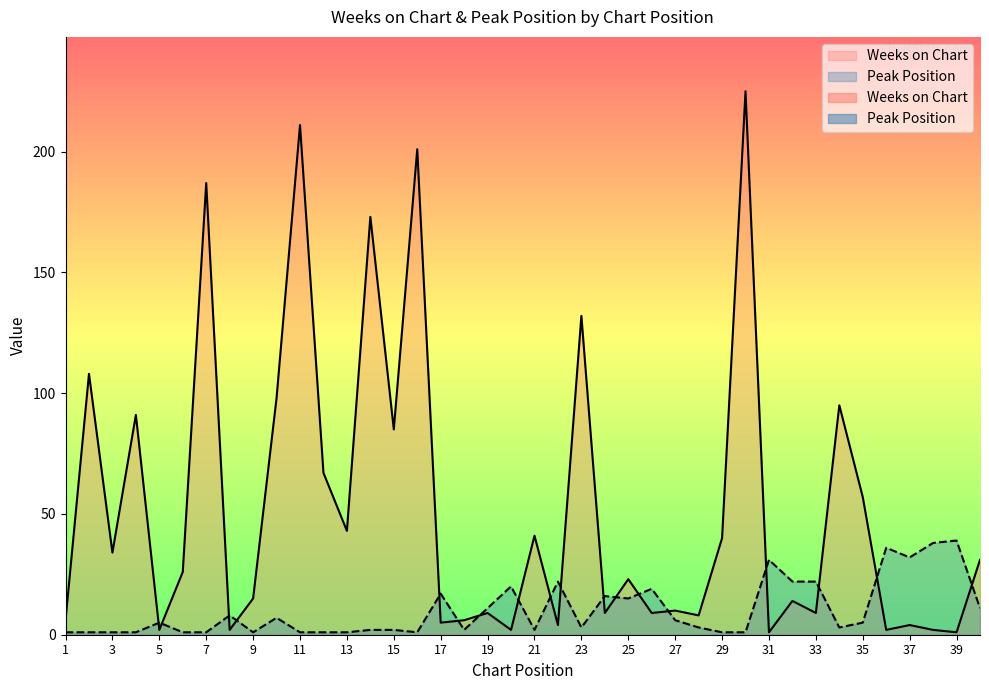

How many data points in Weeks on Chart are less than 23?

20